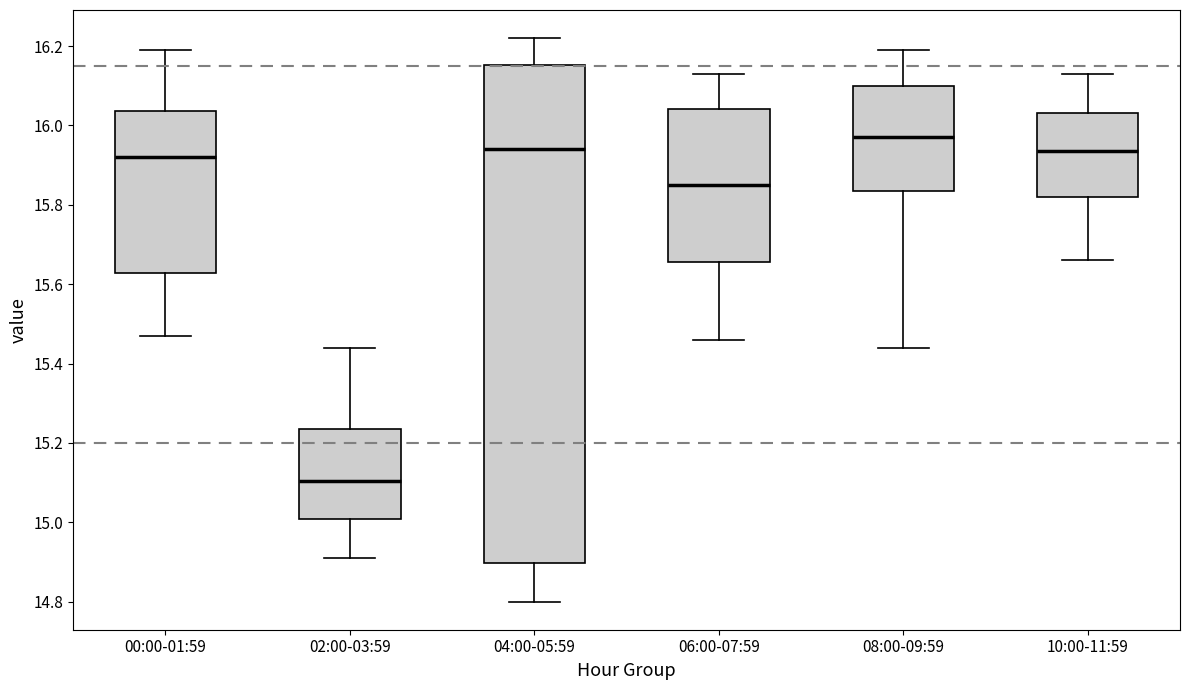

Reading left to right, transcribe this box plot: for each box, give where its median line is, the range the box spans, and where its two whiskers end, as read against the y-axis. The values are not printed on the chart, so give them approximately, as read against the axis.

00:00-01:59: median 15.92, box 15.62 to 16.04, whiskers 15.48 to 16.20
02:00-03:59: median 15.10, box 15.00 to 15.24, whiskers 14.92 to 15.44
04:00-05:59: median 15.94, box 14.90 to 16.16, whiskers 14.80 to 16.22
06:00-07:59: median 15.86, box 15.66 to 16.04, whiskers 15.46 to 16.14
08:00-09:59: median 15.98, box 15.84 to 16.10, whiskers 15.44 to 16.20
10:00-11:59: median 15.94, box 15.82 to 16.04, whiskers 15.66 to 16.14